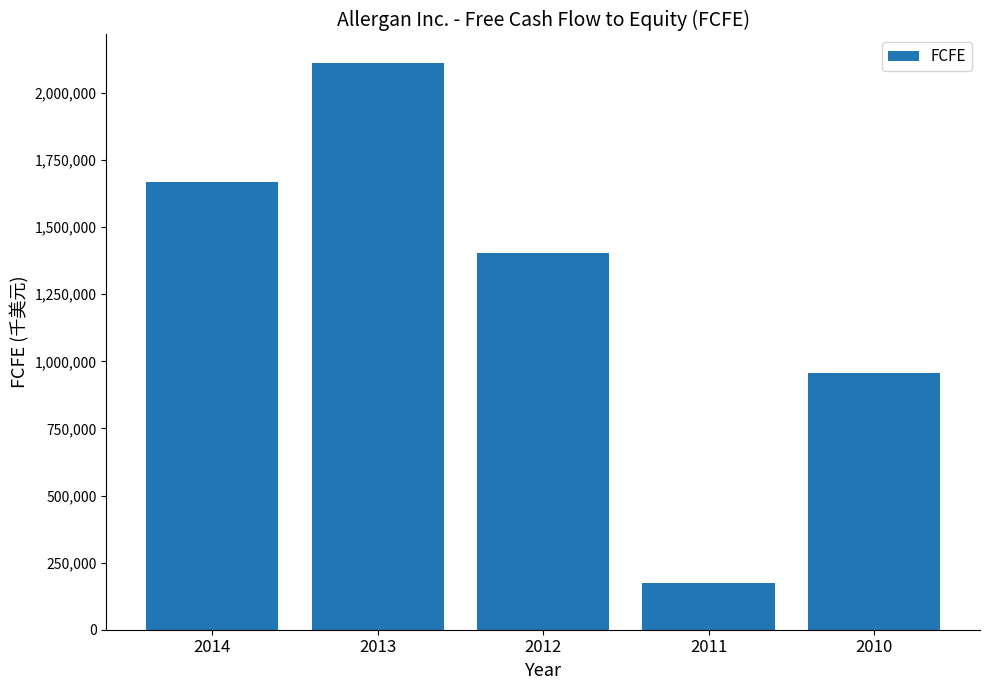

The chart shows a value of 501206 at 2013. True or false?

False